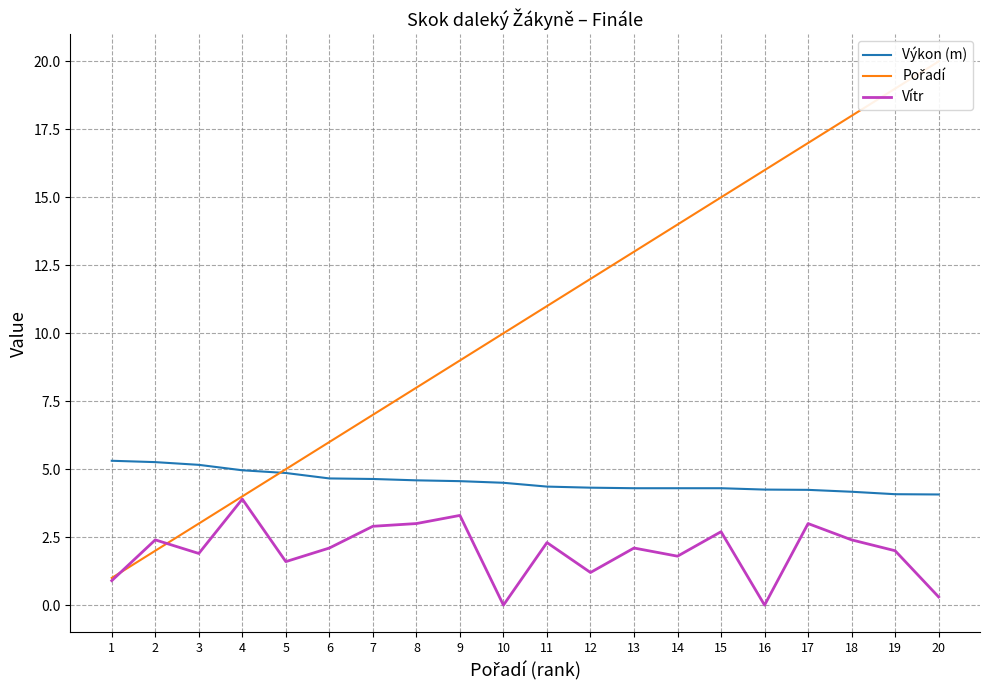

What value does the Výkon (m) series have at 14?

4.3